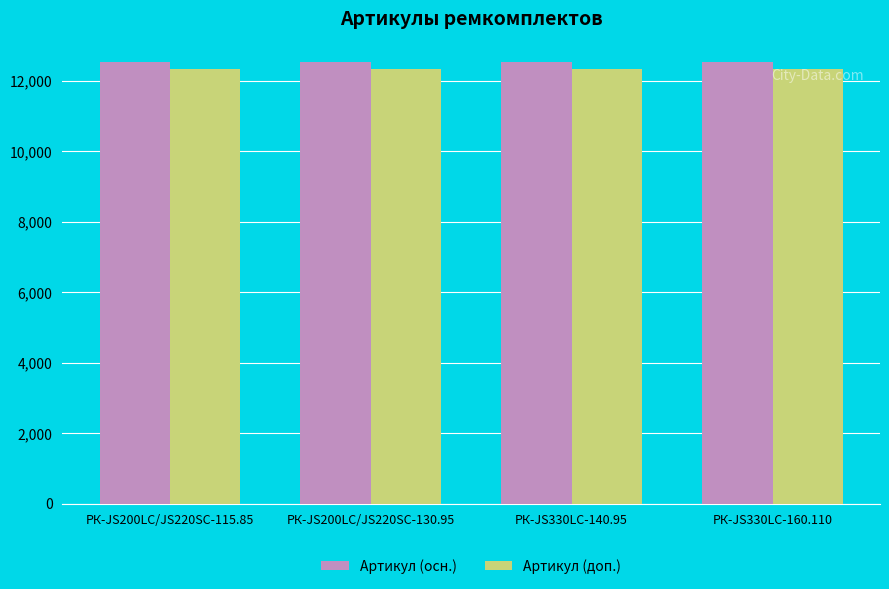

What position from the right is РК-JS330LC-140.95?

2